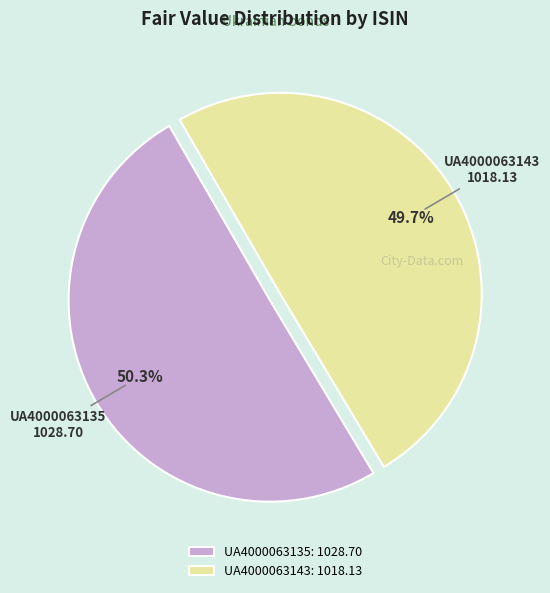

Does UA4000063143 account for over 50% of the chart?

No